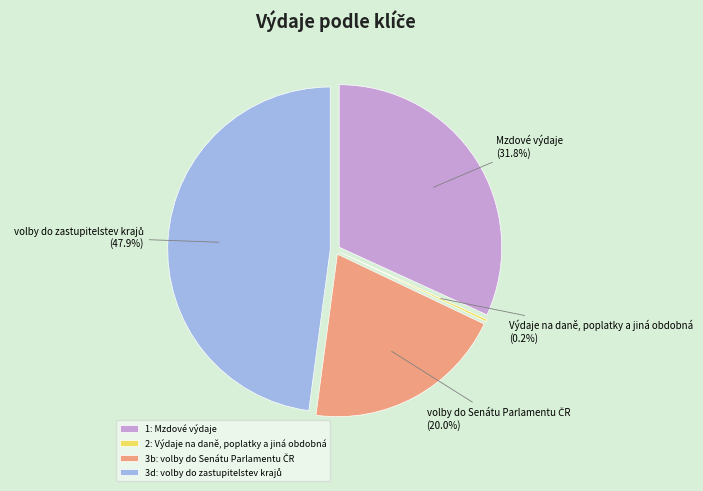

To the nearest percent, what is the combined percentage of volby do zastupitelstev krajů and volby do Senátu Parlamentu ČR?

68%